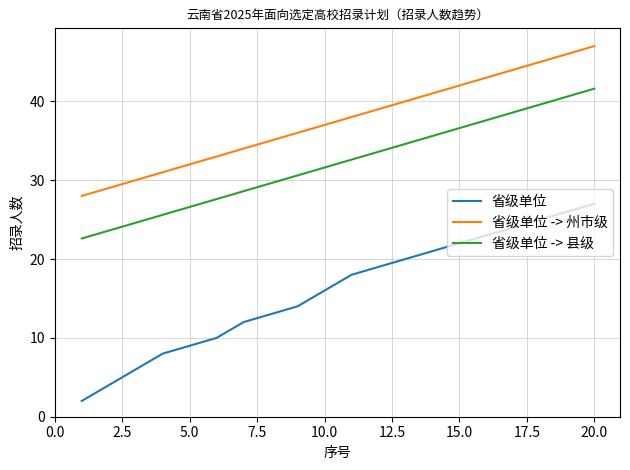

Rank the series by their average value, from lowest to highest.

省级单位, 省级单位 -> 县级, 省级单位 -> 州市级